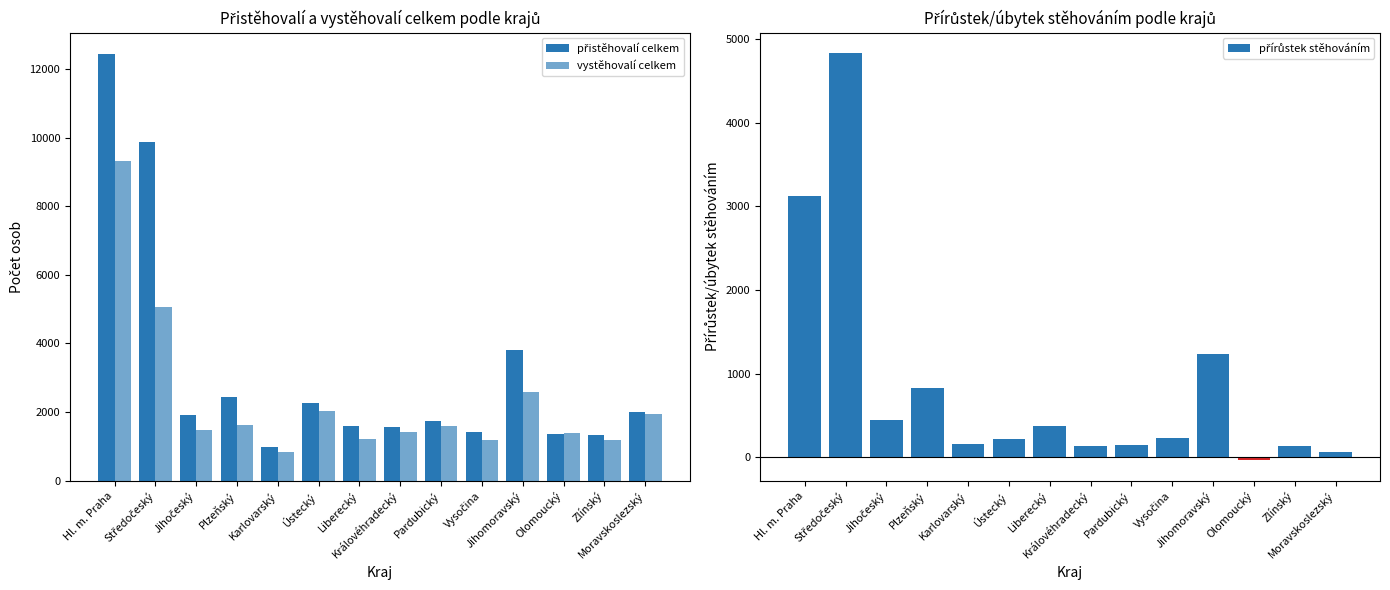

The přistěhovalí celkem series shows 2443 at Jihomoravský. True or false?

False